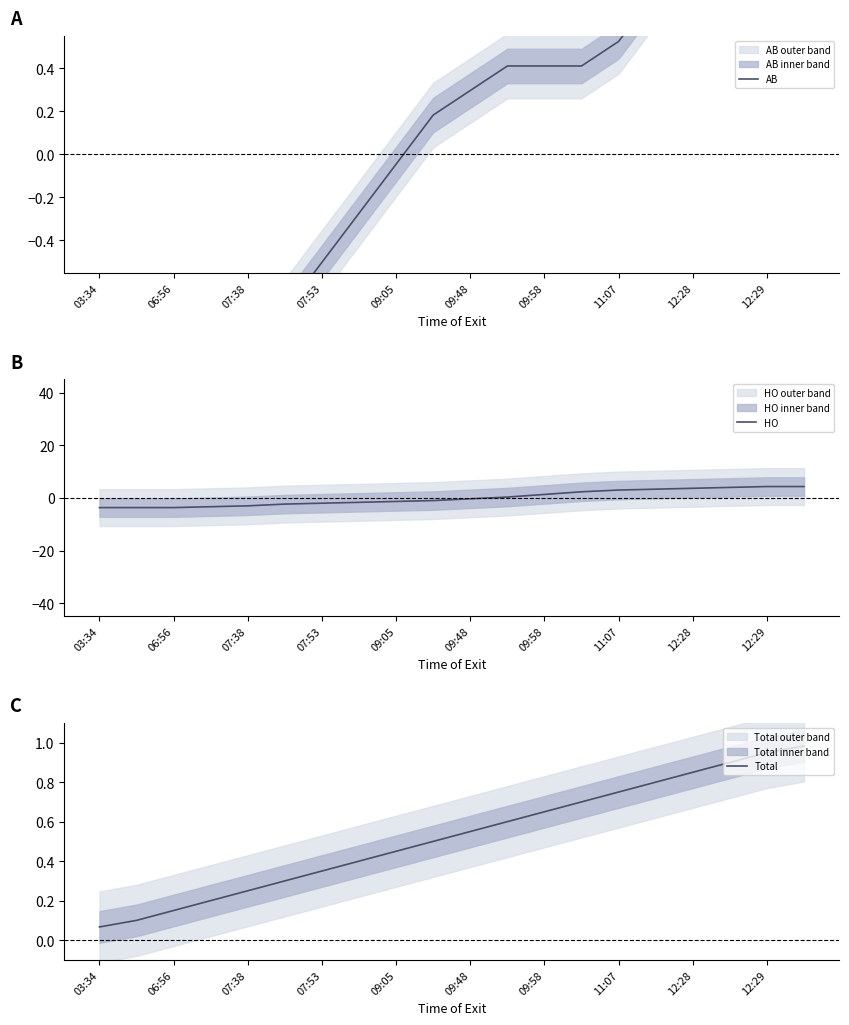

How many data points in HO are above 0?

9